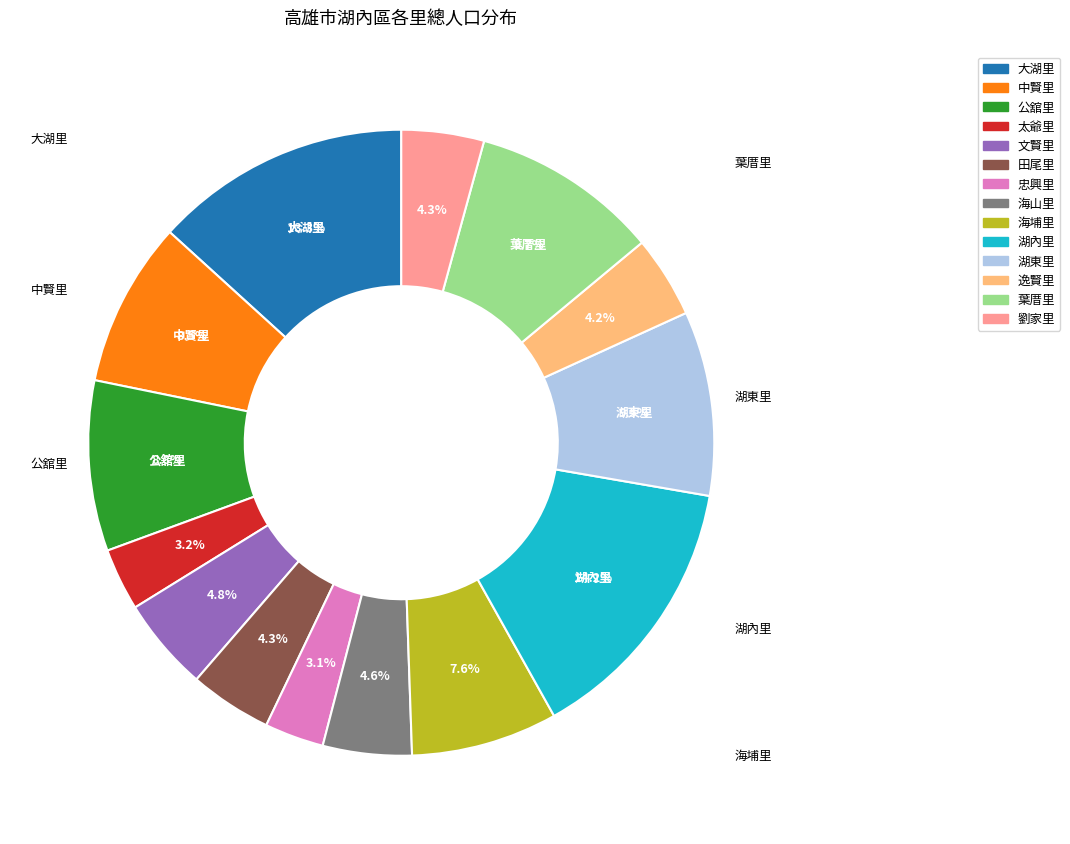

Combined, what portion of the pie is 中賢里 and 劉家里?

12.8%